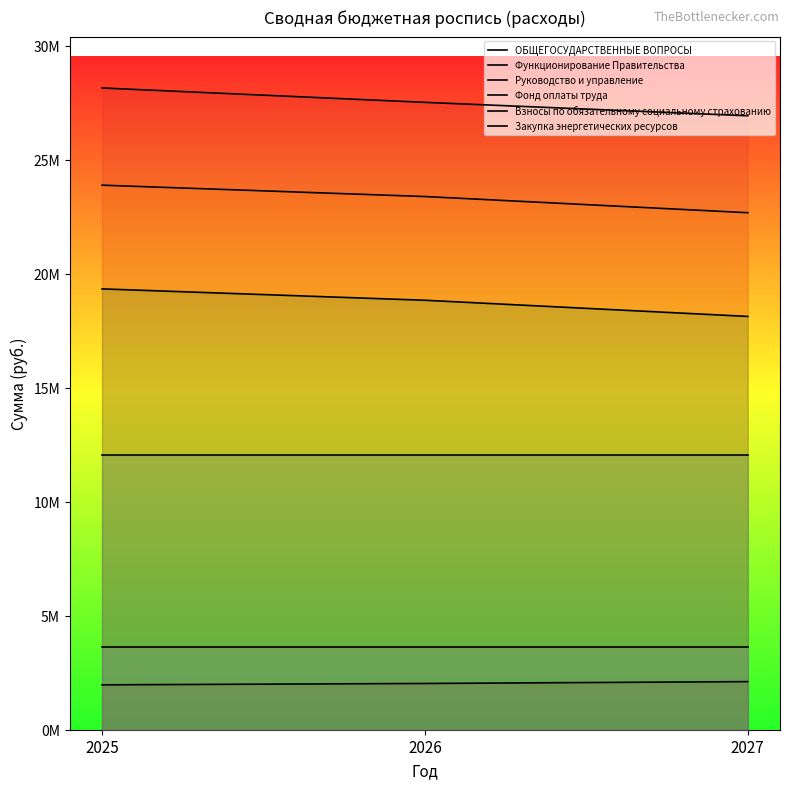

What is the sum of the Взносы по обязательному социальному страхованию values at 2027 and 2025?

7257616.0